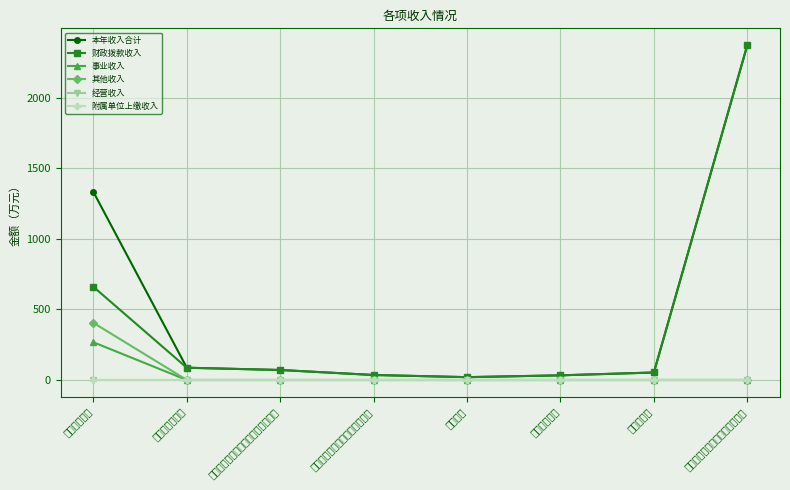

At 住房公积金, list the series in order from largest to smallest.

本年收入合计, 财政拨款收入, 事业收入, 其他收入, 经营收入, 附属单位上缴收入